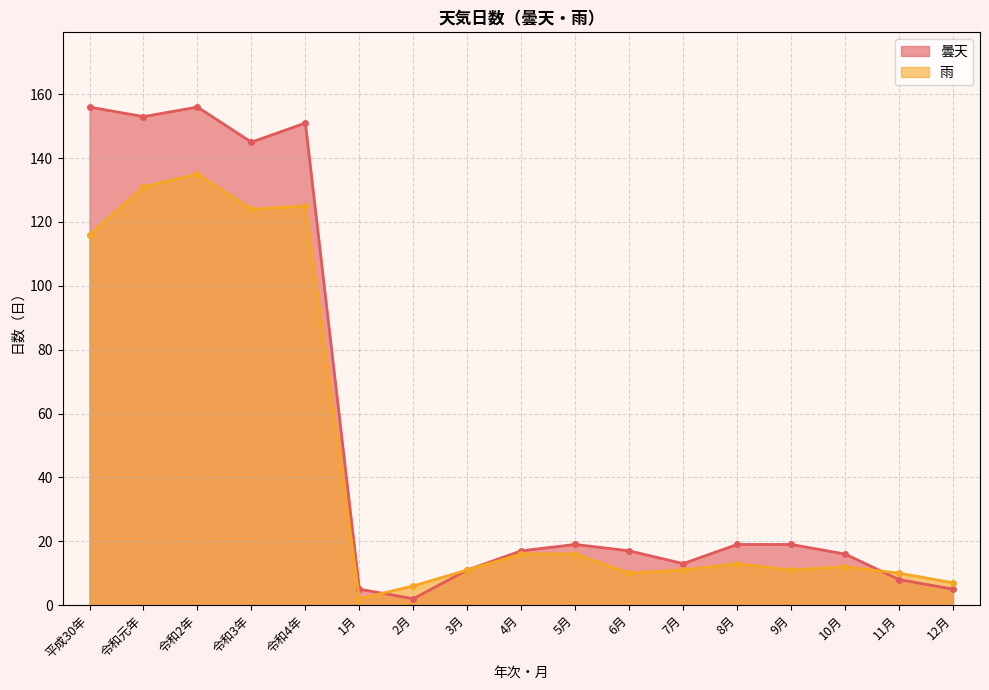

At which category does 雨 reach its first local valley?

令和3年